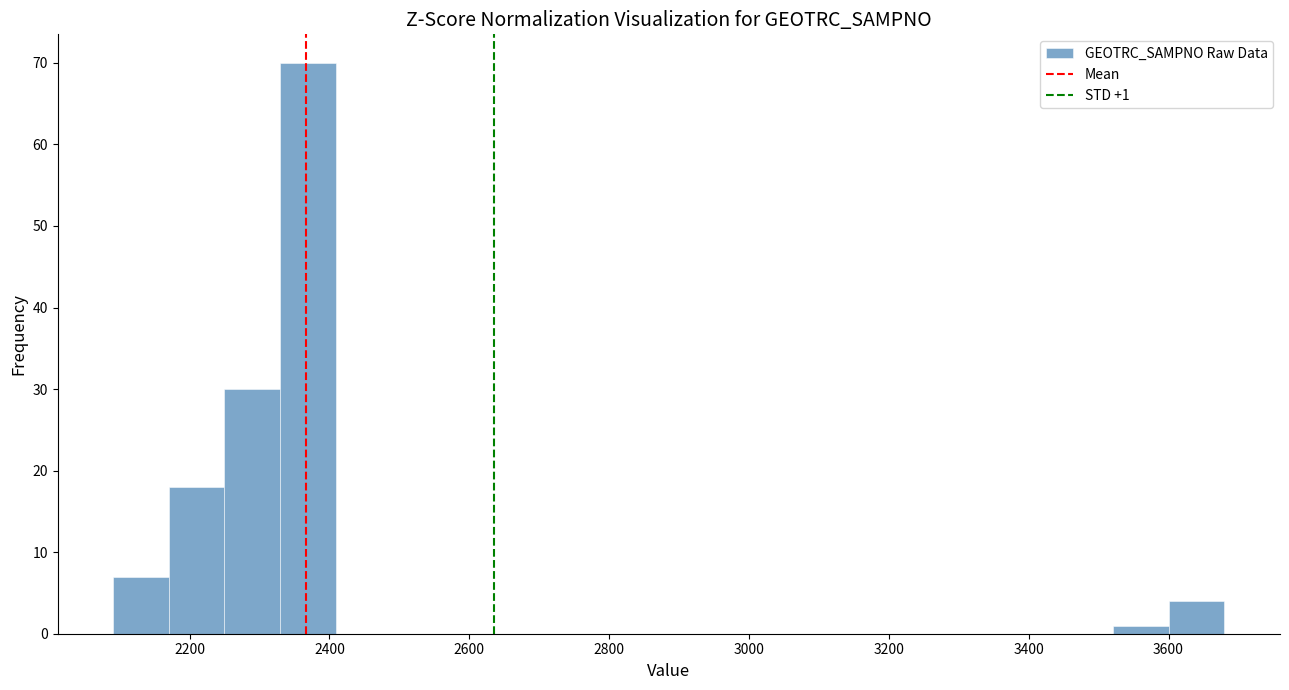

Read against the x-axis, roughly where is the centre of the tallest bar?

2360